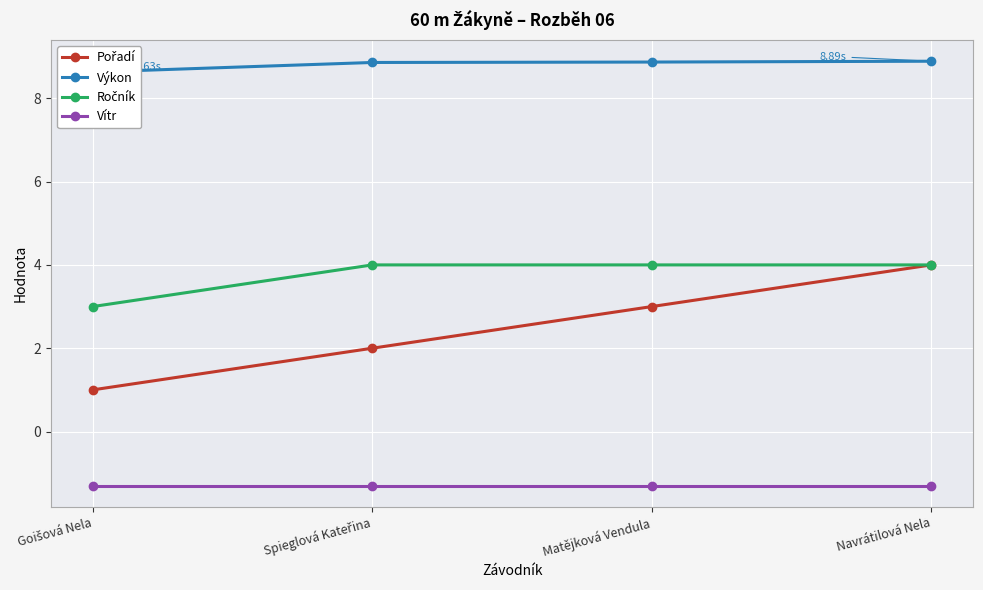

Which series has the widest spread of values?

Pořadí